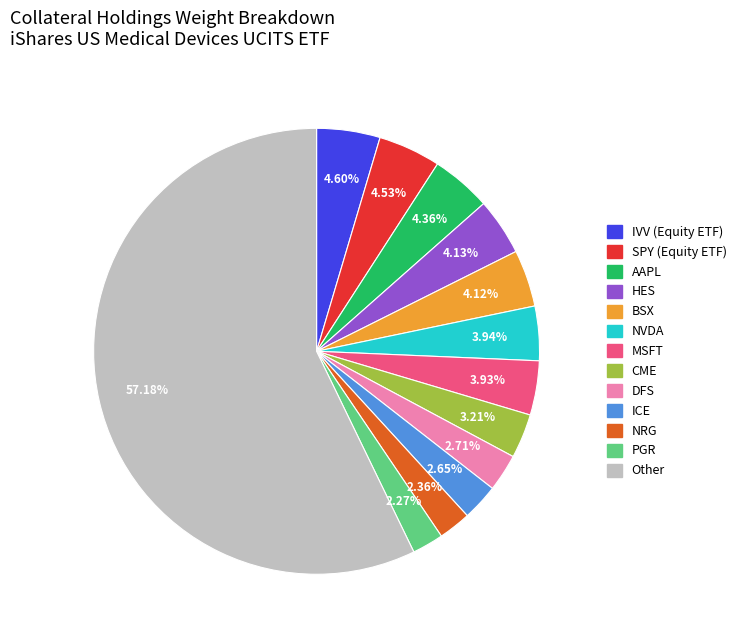

Which category has the biggest portion of the pie?

Other